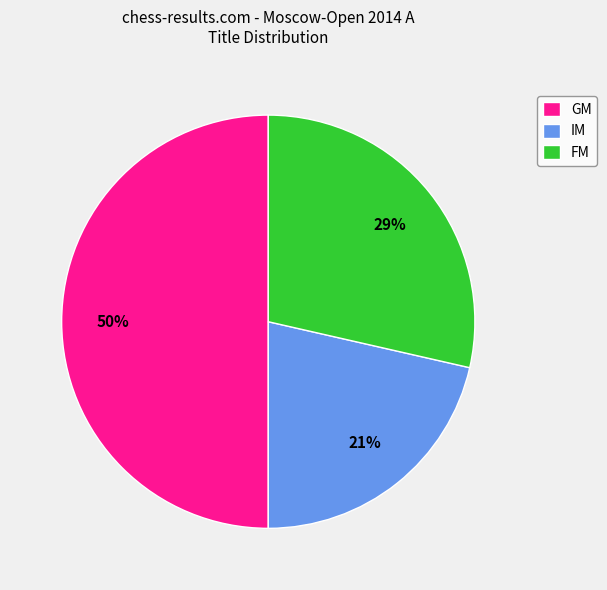

Which slice is the smallest?

IM